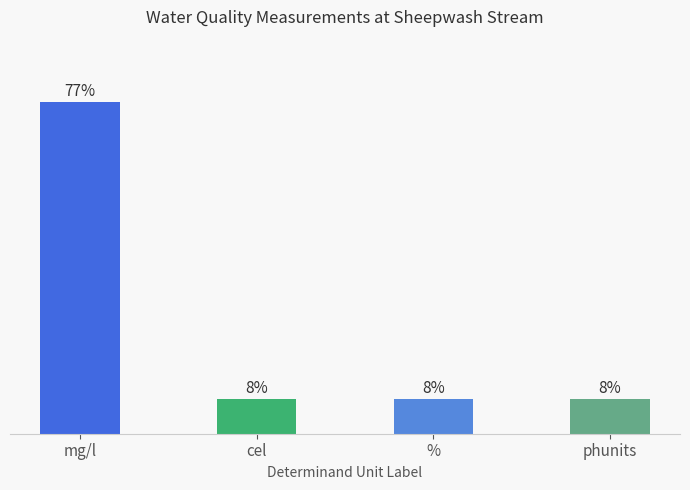

Between % and mg/l, which is larger?

mg/l